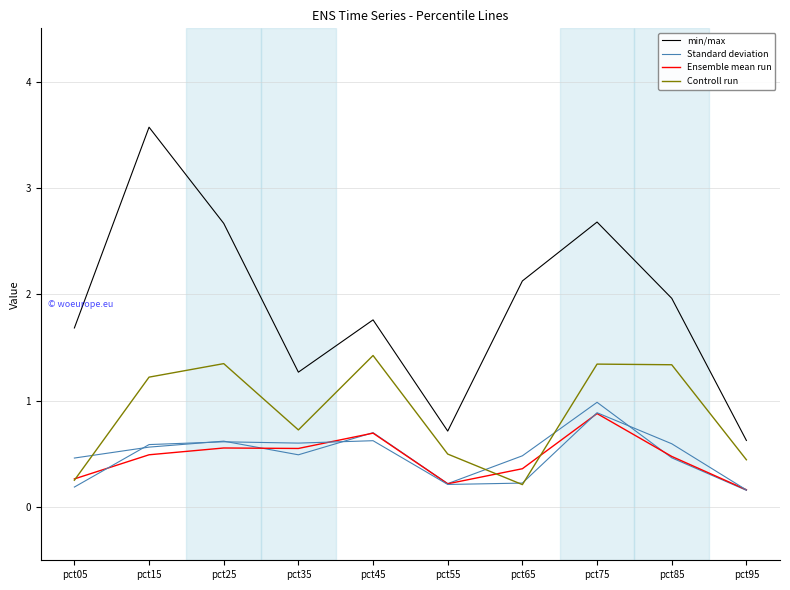

What is the total value across all series at pct85?

4.2